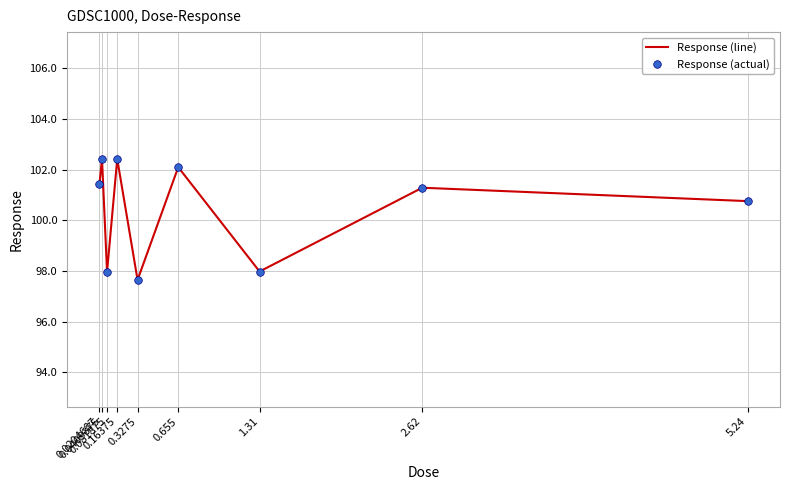

What is the greatest value displayed?

102.4